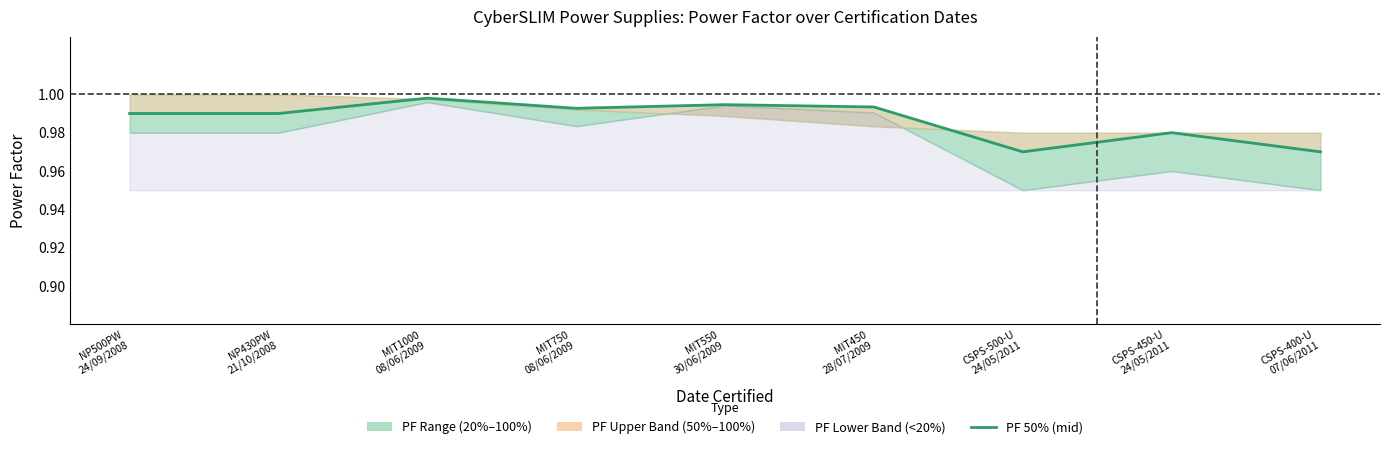

Is it true that the value at CSPS-400-U
07/06/2011 is 1.3?

False